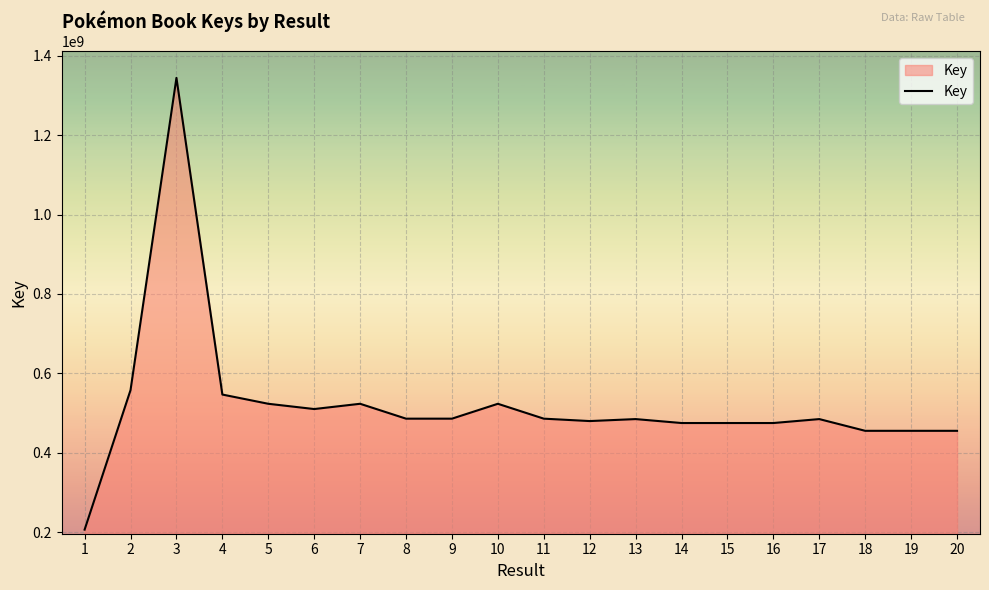

Which category has the highest value across all series?

3